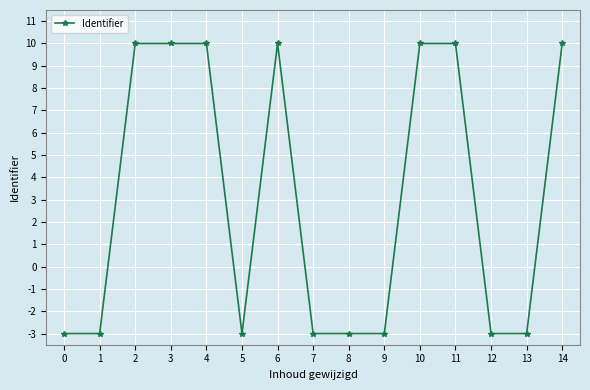

The value at 8 is -1.8. True or false?

False